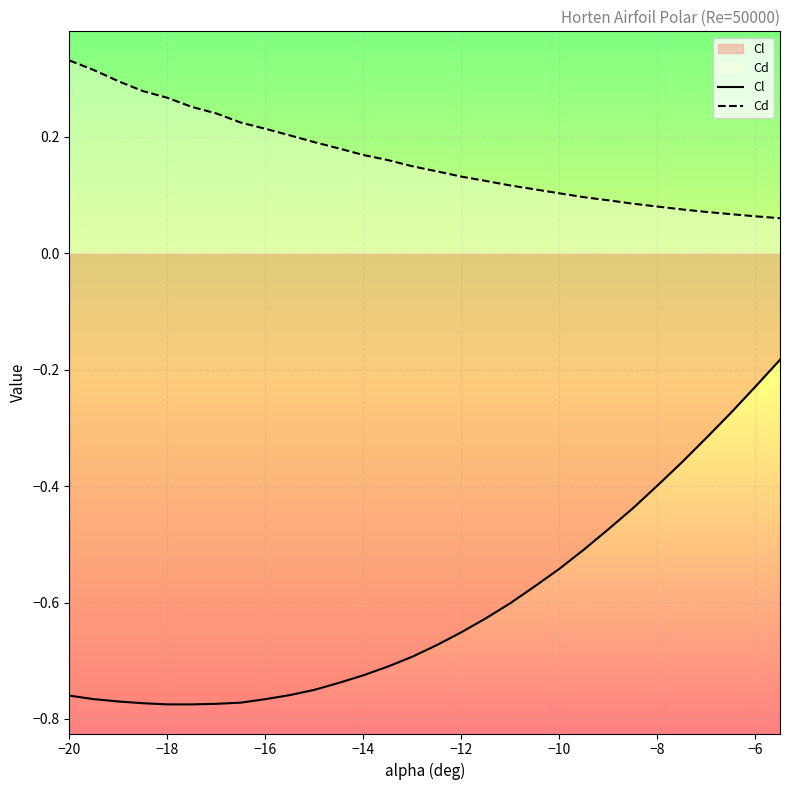

What are all the series names shown in the legend?

Cl, Cd